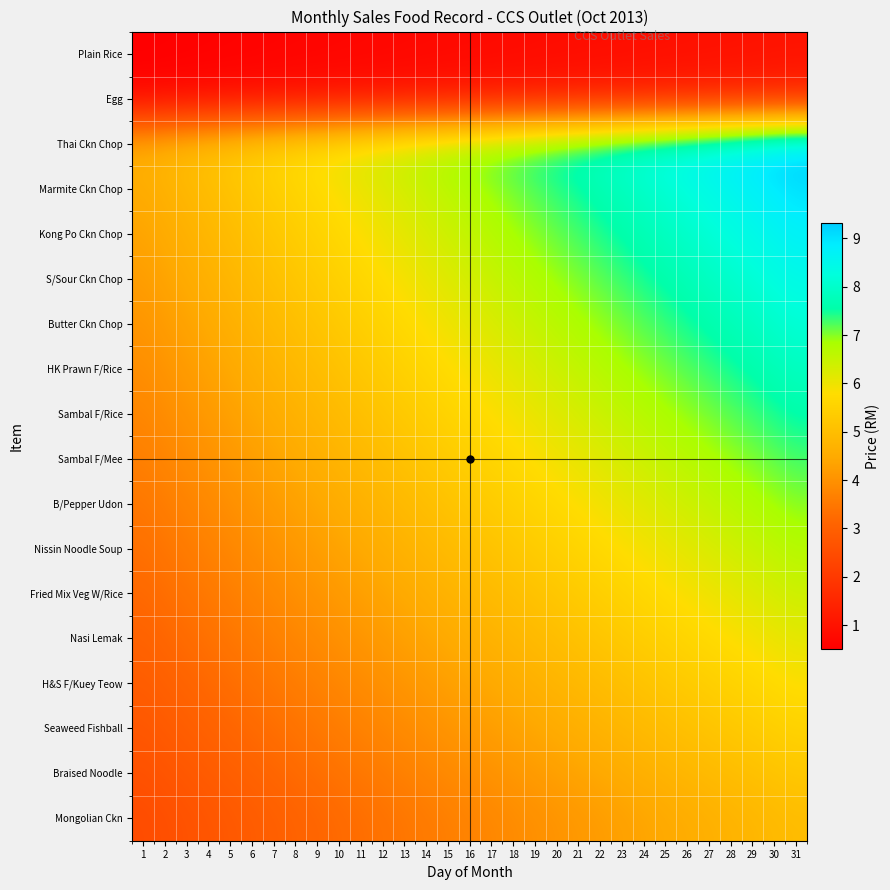

Reading right to left, transcribe all the data shown in this chart.

Plain Rice: 31=1.0	30=1.0	29=1.0	28=0.9	27=0.9	26=0.9	25=0.9	24=0.9	23=0.9	22=0.8	21=0.8	20=0.8	19=0.8	18=0.8	17=0.8	16=0.8	15=0.7	14=0.7	13=0.7	12=0.7	11=0.7	10=0.7	9=0.6	8=0.6	7=0.6	6=0.6	5=0.6	4=0.6	3=0.5	2=0.5	1=0.5
Egg: 31=1.5	30=1.4	29=1.4	28=1.4	27=1.4	26=1.3	25=1.3	24=1.3	23=1.3	22=1.2	21=1.2	20=1.2	19=1.2	18=1.1	17=1.1	16=1.1	15=1.1	14=1.0	13=1.0	12=1.0	11=1.0	10=0.9	9=0.9	8=0.9	7=0.9	6=0.8	5=0.8	4=0.8	3=0.8	2=0.8	1=0.7
Thai Ckn Chop: 31=9.3	30=9.2	29=9.0	28=8.9	27=8.7	26=8.5	25=8.4	24=8.2	23=8.1	22=7.9	21=7.8	20=7.6	19=7.5	18=7.3	17=7.1	16=7.0	15=6.8	14=6.7	13=6.5	12=6.4	11=6.2	10=6.1	9=5.9	8=5.7	7=5.6	6=5.4	5=5.3	4=5.1	3=5.0	2=4.8	1=4.7
Marmite Ckn Chop: 31=9.0	30=8.9	29=8.7	28=8.6	27=8.4	26=8.3	25=8.1	24=8.0	23=7.8	22=7.7	21=7.5	20=7.4	19=7.2	18=7.1	17=6.9	16=6.8	15=6.6	14=6.5	13=6.3	12=6.2	11=6.0	10=5.9	9=5.7	8=5.6	7=5.4	6=5.3	5=5.1	4=5.0	3=4.8	2=4.7	1=4.5
Kong Po Ckn Chop: 31=8.7	30=8.6	29=8.4	28=8.3	27=8.2	26=8.0	25=7.9	24=7.7	23=7.6	22=7.4	21=7.3	20=7.1	19=7.0	18=6.8	17=6.7	16=6.6	15=6.4	14=6.3	13=6.1	12=6.0	11=5.8	10=5.7	9=5.5	8=5.4	7=5.2	6=5.1	5=5.0	4=4.8	3=4.7	2=4.5	1=4.4
S/Sour Ckn Chop: 31=8.4	30=8.3	29=8.2	28=8.0	27=7.9	26=7.7	25=7.6	24=7.5	23=7.3	22=7.2	21=7.0	20=6.9	19=6.8	18=6.6	17=6.5	16=6.3	15=6.2	14=6.1	13=5.9	12=5.8	11=5.6	10=5.5	9=5.3	8=5.2	7=5.1	6=4.9	5=4.8	4=4.6	3=4.5	2=4.4	1=4.2
Butter Ckn Chop: 31=8.2	30=8.0	29=7.9	28=7.7	27=7.6	26=7.5	25=7.3	24=7.2	23=7.1	22=6.9	21=6.8	20=6.7	19=6.5	18=6.4	17=6.3	16=6.1	15=6.0	14=5.8	13=5.7	12=5.6	11=5.4	10=5.3	9=5.2	8=5.0	7=4.9	6=4.8	5=4.6	4=4.5	3=4.3	2=4.2	1=4.1
HK Prawn F/Rice: 31=7.9	30=7.7	29=7.6	28=7.5	27=7.3	26=7.2	25=7.1	24=6.9	23=6.8	22=6.7	21=6.6	20=6.4	19=6.3	18=6.2	17=6.0	16=5.9	15=5.8	14=5.6	13=5.5	12=5.4	11=5.2	10=5.1	9=5.0	8=4.8	7=4.7	6=4.6	5=4.5	4=4.3	3=4.2	2=4.1	1=3.9
Sambal F/Rice: 31=7.6	30=7.4	29=7.3	28=7.2	27=7.1	26=6.9	25=6.8	24=6.7	23=6.6	22=6.4	21=6.3	20=6.2	19=6.1	18=5.9	17=5.8	16=5.7	15=5.6	14=5.4	13=5.3	12=5.2	11=5.0	10=4.9	9=4.8	8=4.7	7=4.5	6=4.4	5=4.3	4=4.2	3=4.0	2=3.9	1=3.8
Sambal F/Mee: 31=7.3	30=7.2	29=7.0	28=6.9	27=6.8	26=6.7	25=6.6	24=6.4	23=6.3	22=6.2	21=6.1	20=5.9	19=5.8	18=5.7	17=5.6	16=5.5	15=5.3	14=5.2	13=5.1	12=5.0	11=4.9	10=4.7	9=4.6	8=4.5	7=4.4	6=4.2	5=4.1	4=4.0	3=3.9	2=3.8	1=3.6
B/Pepper Udon: 31=7.0	30=6.9	29=6.8	28=6.6	27=6.5	26=6.4	25=6.3	24=6.2	23=6.1	22=5.9	21=5.8	20=5.7	19=5.6	18=5.5	17=5.4	16=5.2	15=5.1	14=5.0	13=4.9	12=4.8	11=4.7	10=4.5	9=4.4	8=4.3	7=4.2	6=4.1	5=4.0	4=3.8	3=3.7	2=3.6	1=3.5
Nissin Noodle Soup: 31=6.7	30=6.6	29=6.5	28=6.4	27=6.3	26=6.1	25=6.0	24=5.9	23=5.8	22=5.7	21=5.6	20=5.5	19=5.4	18=5.2	17=5.1	16=5.0	15=4.9	14=4.8	13=4.7	12=4.6	11=4.5	10=4.4	9=4.2	8=4.1	7=4.0	6=3.9	5=3.8	4=3.7	3=3.6	2=3.5	1=3.3
Fried Mix Veg W/Rice: 31=6.4	30=6.3	29=6.2	28=6.1	27=6.0	26=5.9	25=5.8	24=5.7	23=5.6	22=5.4	21=5.3	20=5.2	19=5.1	18=5.0	17=4.9	16=4.8	15=4.7	14=4.6	13=4.5	12=4.4	11=4.3	10=4.2	9=4.1	8=4.0	7=3.8	6=3.7	5=3.6	4=3.5	3=3.4	2=3.3	1=3.2
Nasi Lemak: 31=6.1	30=6.0	29=5.9	28=5.8	27=5.7	26=5.6	25=5.5	24=5.4	23=5.3	22=5.2	21=5.1	20=5.0	19=4.9	18=4.8	17=4.7	16=4.6	15=4.5	14=4.4	13=4.3	12=4.2	11=4.1	10=4.0	9=3.9	8=3.8	7=3.7	6=3.6	5=3.5	4=3.4	3=3.3	2=3.2	1=3.1
H&S F/Kuey Teow: 31=5.8	30=5.7	29=5.6	28=5.5	27=5.4	26=5.3	25=5.2	24=5.1	23=5.0	22=5.0	21=4.9	20=4.8	19=4.7	18=4.6	17=4.5	16=4.4	15=4.3	14=4.2	13=4.1	12=4.0	11=3.9	10=3.8	9=3.7	8=3.6	7=3.5	6=3.4	5=3.3	4=3.2	3=3.1	2=3.0	1=2.9
Seaweed Fishball: 31=5.5	30=5.4	29=5.3	28=5.3	27=5.2	26=5.1	25=5.0	24=4.9	23=4.8	22=4.7	21=4.6	20=4.5	19=4.4	18=4.3	17=4.2	16=4.1	15=4.1	14=4.0	13=3.9	12=3.8	11=3.7	10=3.6	9=3.5	8=3.4	7=3.3	6=3.2	5=3.1	4=3.0	3=3.0	2=2.9	1=2.8
Braised Noodle: 31=5.2	30=5.2	29=5.1	28=5.0	27=4.9	26=4.8	25=4.7	24=4.6	23=4.5	22=4.5	21=4.4	20=4.3	19=4.2	18=4.1	17=4.0	16=3.9	15=3.8	14=3.8	13=3.7	12=3.6	11=3.5	10=3.4	9=3.3	8=3.2	7=3.1	6=3.1	5=3.0	4=2.9	3=2.8	2=2.7	1=2.6
Mongolian Ckn: 31=5.0	30=4.9	29=4.8	28=4.7	27=4.6	26=4.5	25=4.5	24=4.4	23=4.3	22=4.2	21=4.1	20=4.0	19=4.0	18=3.9	17=3.8	16=3.7	15=3.6	14=3.5	13=3.5	12=3.4	11=3.3	10=3.2	9=3.1	8=3.1	7=3.0	6=2.9	5=2.8	4=2.7	3=2.6	2=2.6	1=2.5